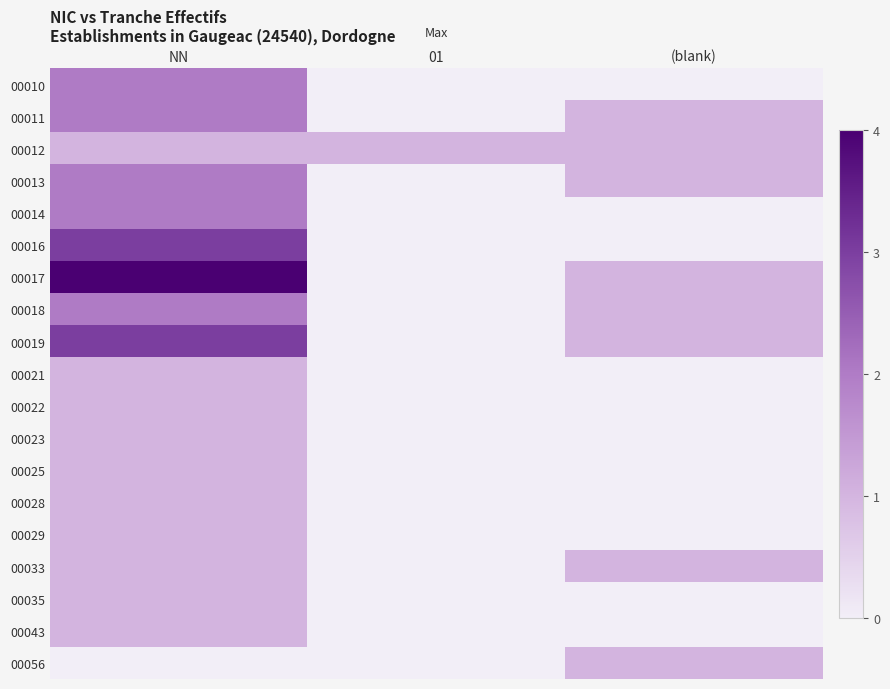

Which series has the largest range (max minus min)?

00017